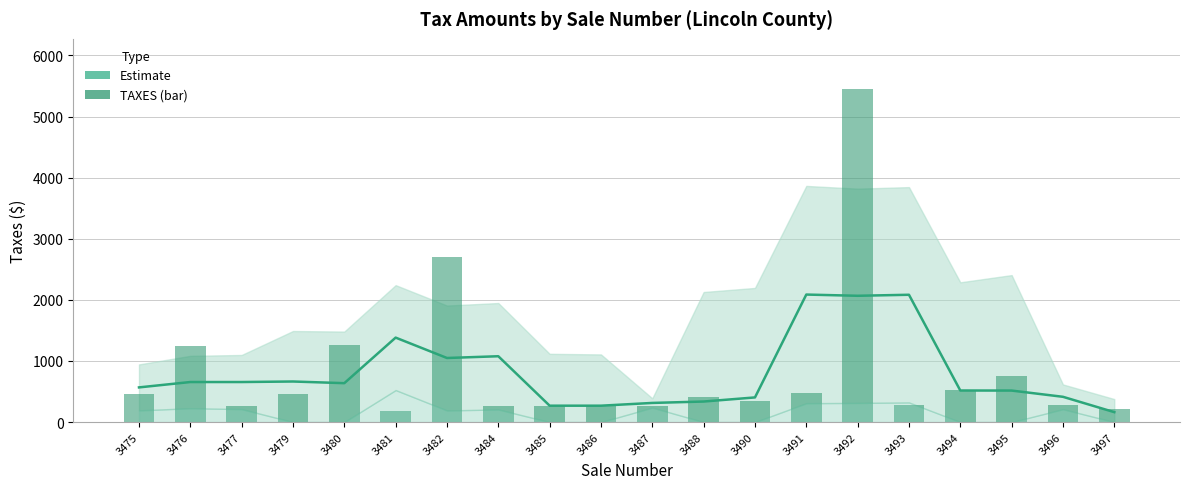

Approximately how many times larger is the value at 3480 compared to 3475?

2.8